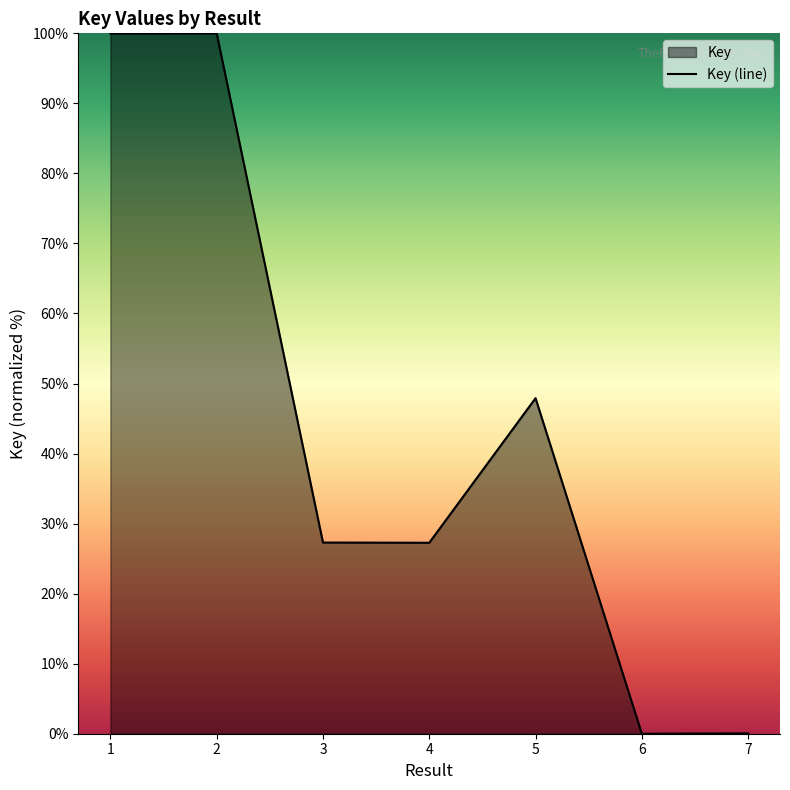

How many interior local peaks (higher than both neighbors) does the data have?

2